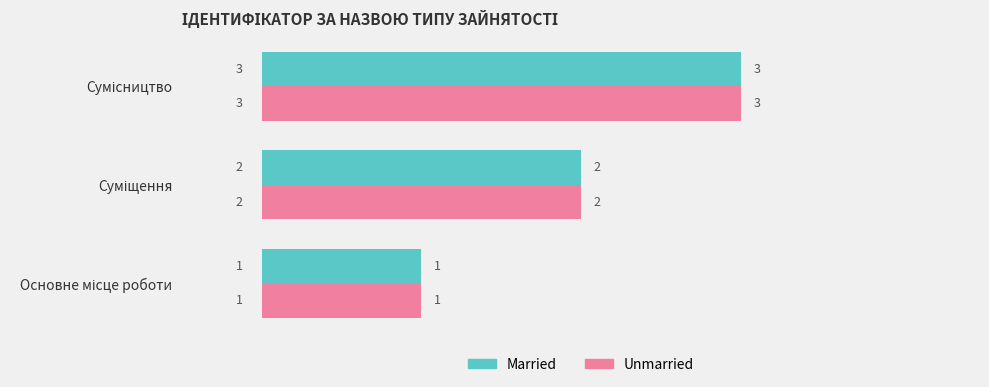

How many Married values are between 1 and 3?

3